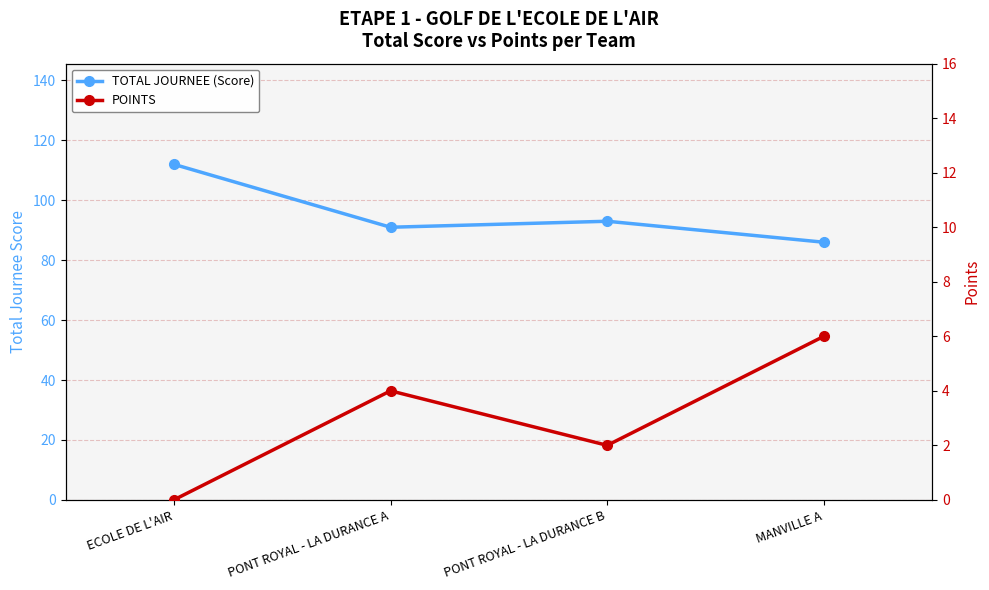

List the series in order of their peak value, highest first.

TOTAL JOURNEE (Score), POINTS